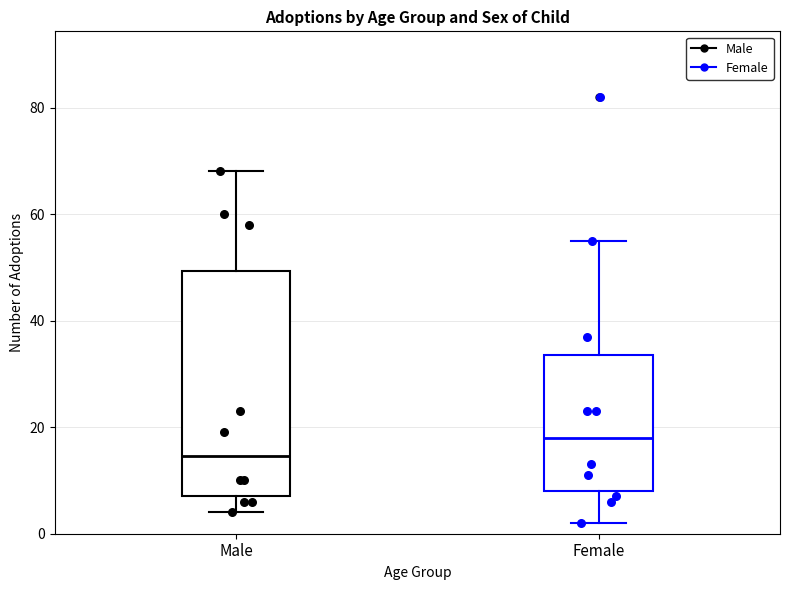

Which box is the tallest, from its lower edge to its upper edge?

Male